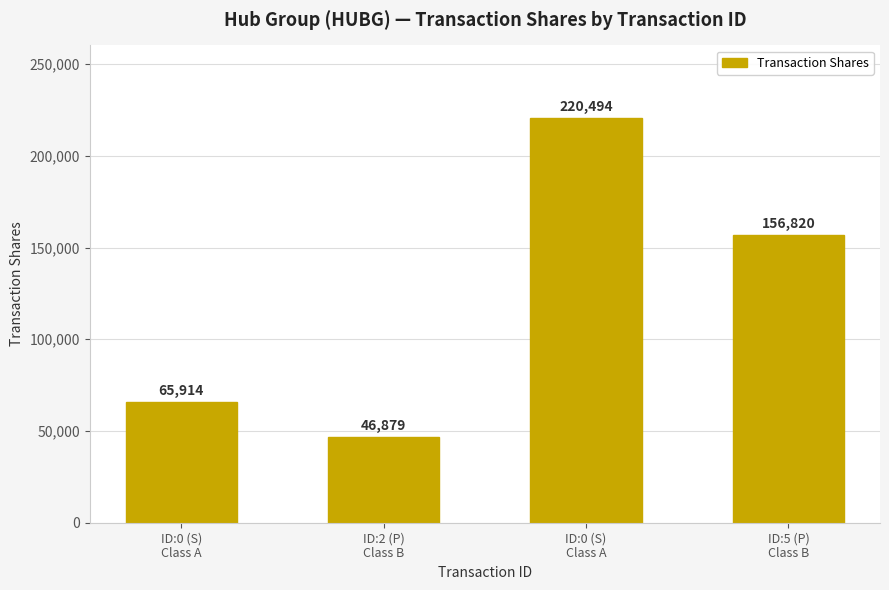

Count the values in the range 65914 to 220494.

3